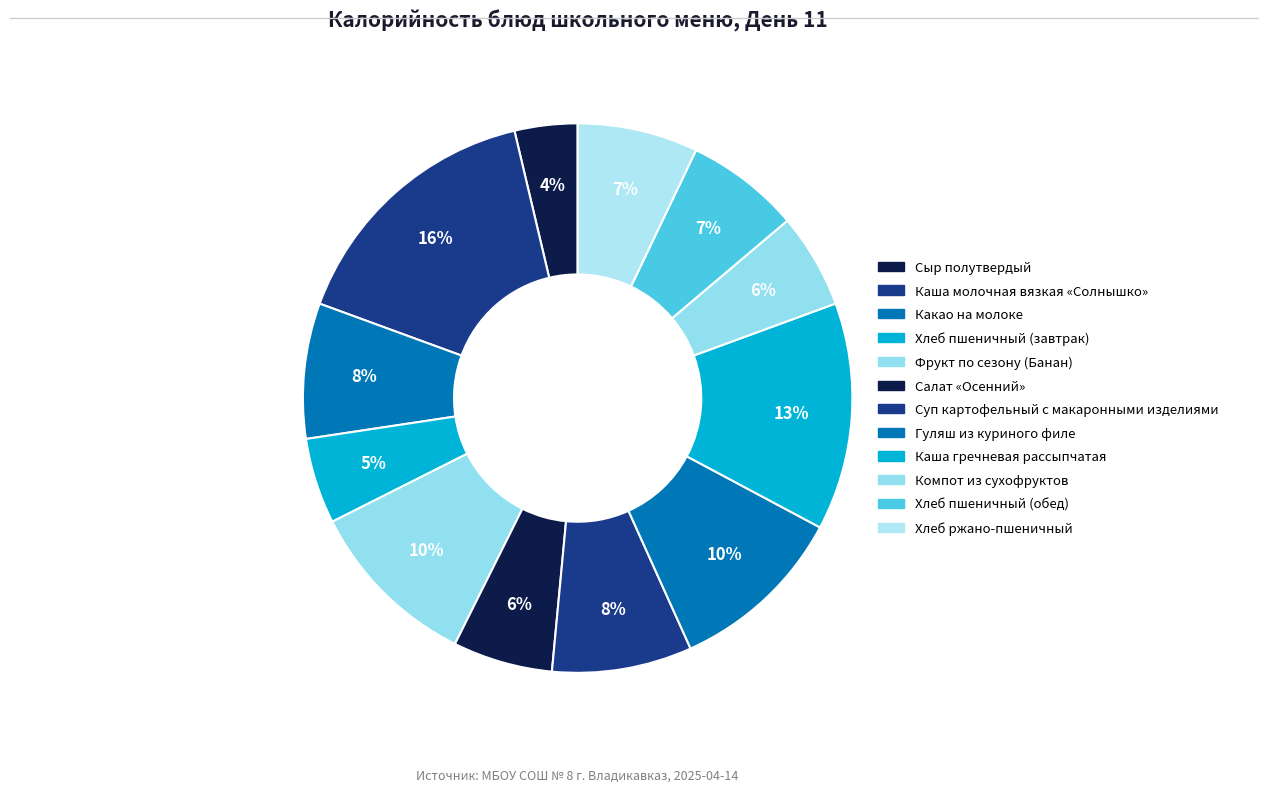

What is the ratio of the value at Хлеб пшеничный (обед) to the value at Компот из сухофруктов?

1.2